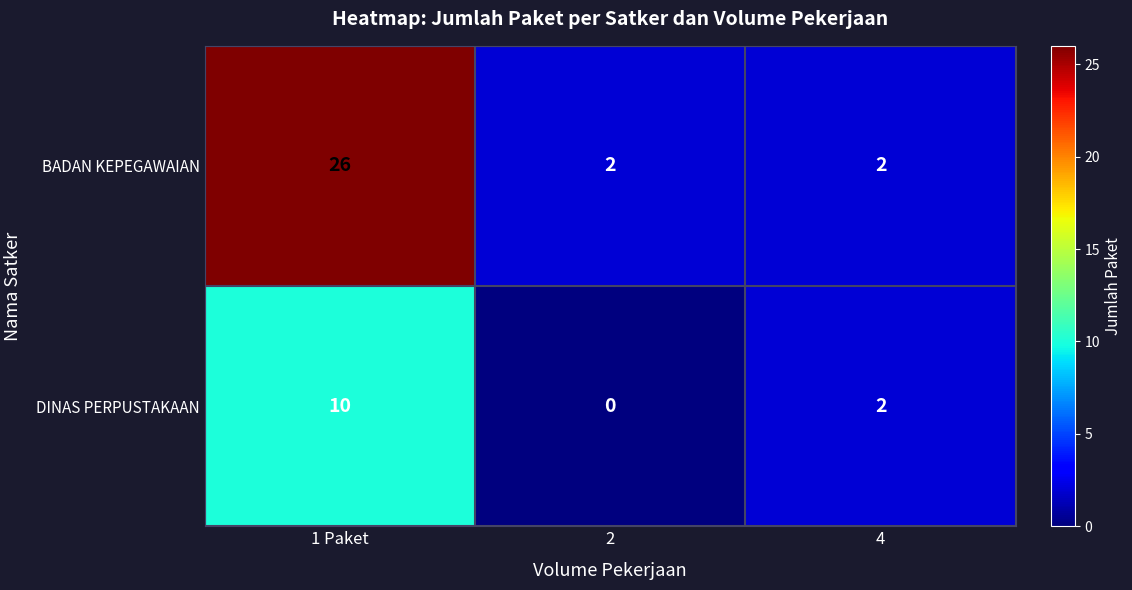

Reading left to right, extract all data points from this chart.

BADAN KEPEGAWAIAN: 1 Paket=26	2=2	4=2
DINAS PERPUSTAKAAN: 1 Paket=10	2=0	4=2